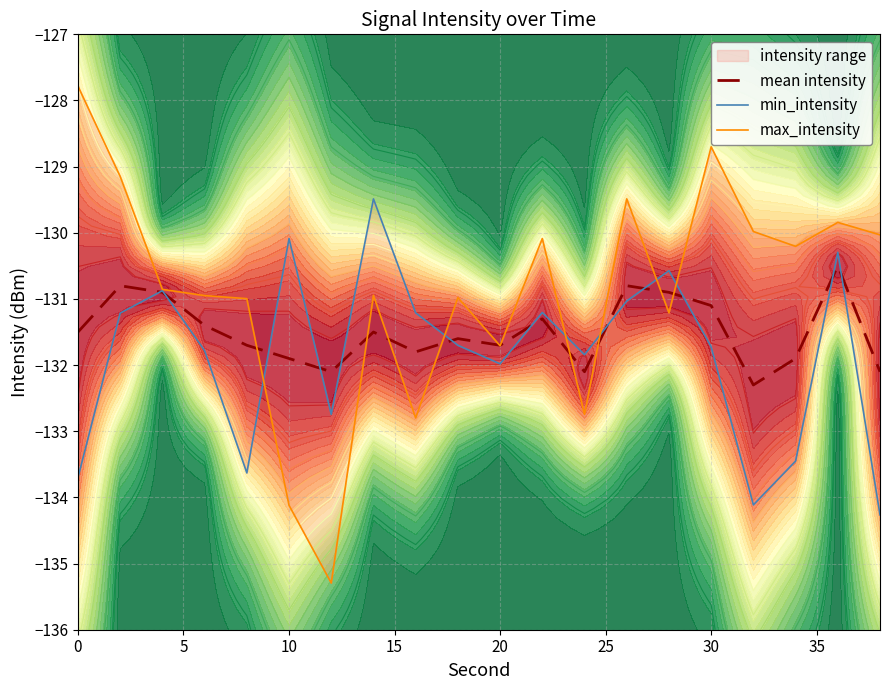

Rank the series by their average value, from lowest to highest.

min_intensity, mean intensity, max_intensity